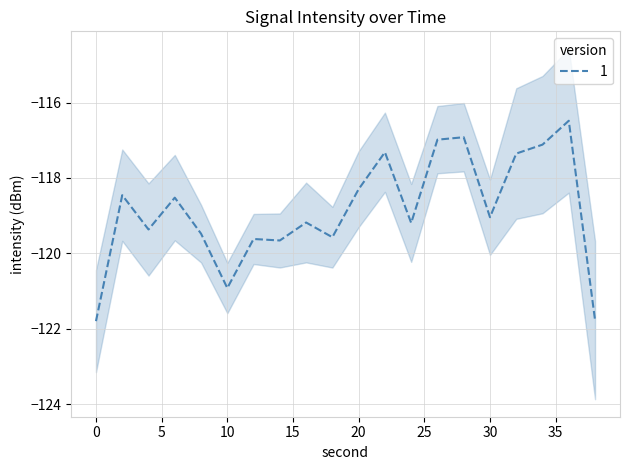

What is the sum of all values?

-2377.0